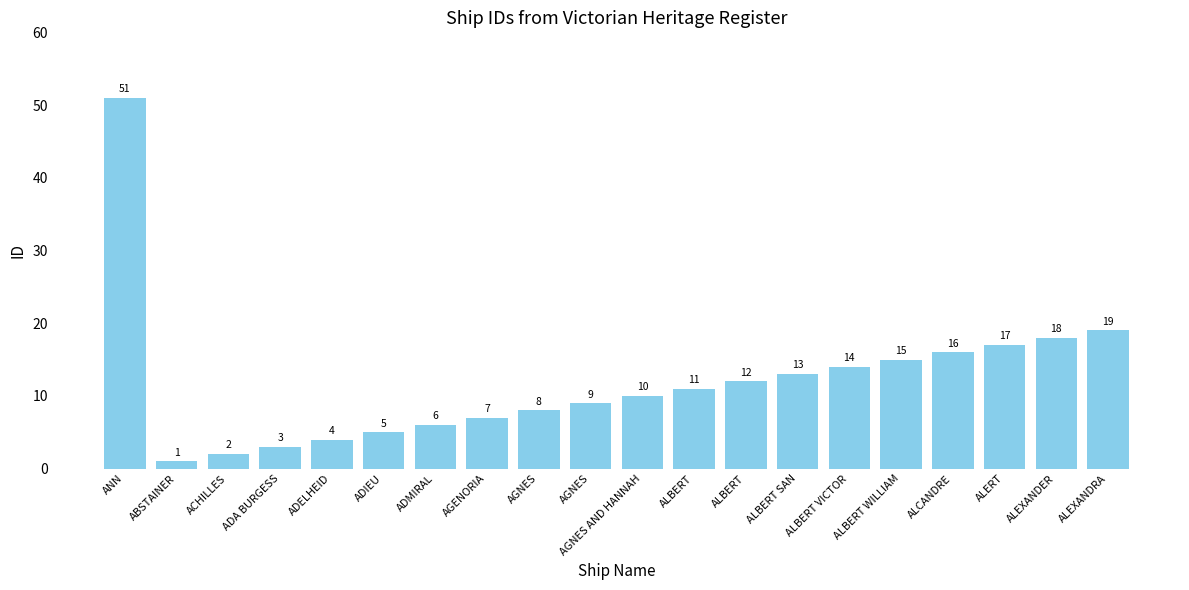

What is the minimum value shown in the chart?

1